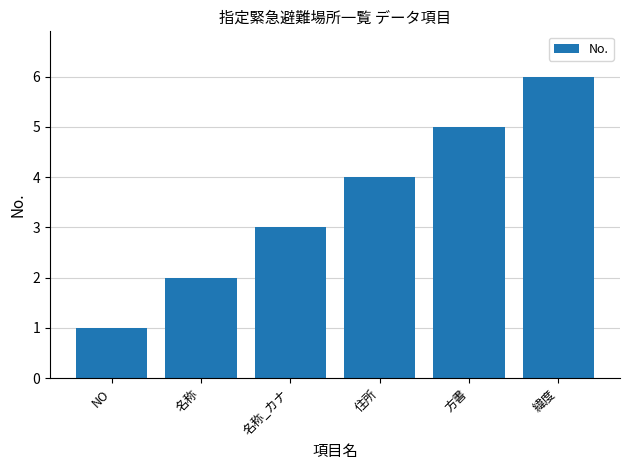

What is the value of the 4th bar from the left?

4